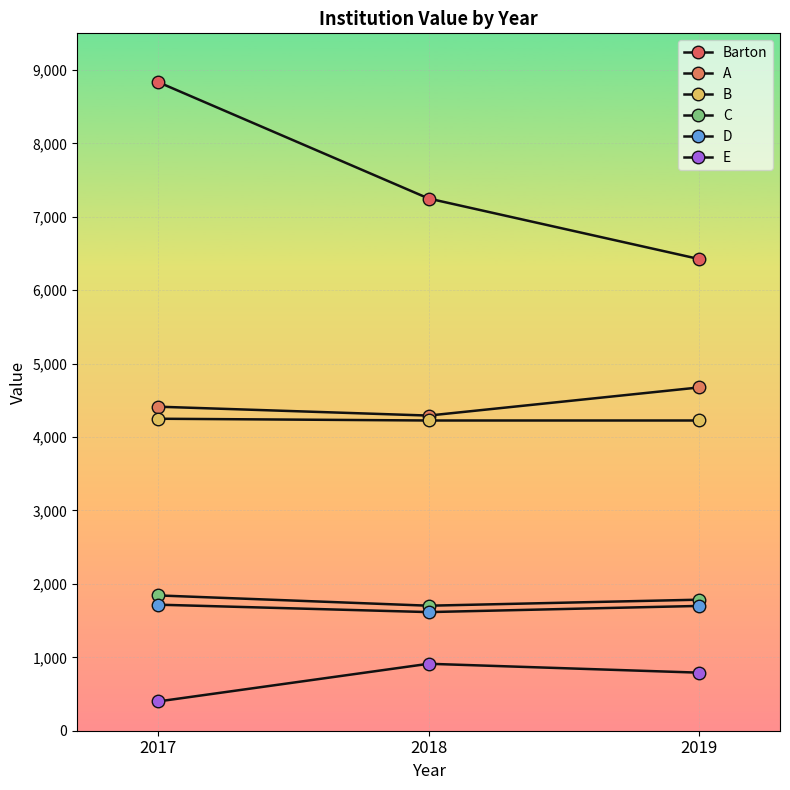

Reading left to right, extract all data points from this chart.

Barton: 2017=8835	2018=7250	2019=6426
A: 2017=4414	2018=4293	2019=4676
B: 2017=4250	2018=4226	2019=4226
C: 2017=1843	2018=1703	2019=1785
D: 2017=1717	2018=1616	2019=1700
E: 2017=399	2018=912	2019=791